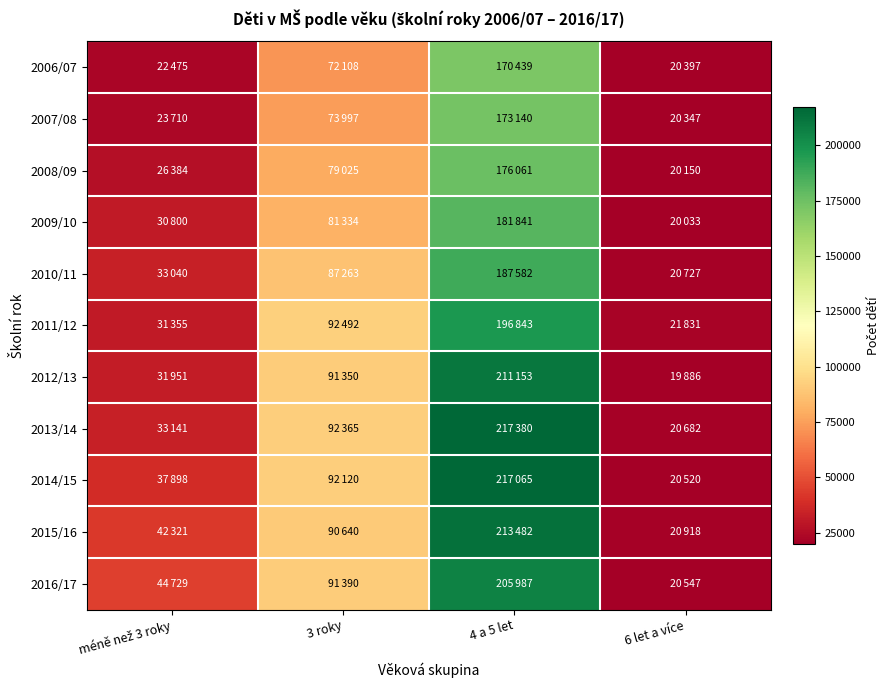

Rank the series at 6 let a více from highest to lowest value.

2011/12, 2015/16, 2010/11, 2013/14, 2016/17, 2014/15, 2006/07, 2007/08, 2008/09, 2009/10, 2012/13